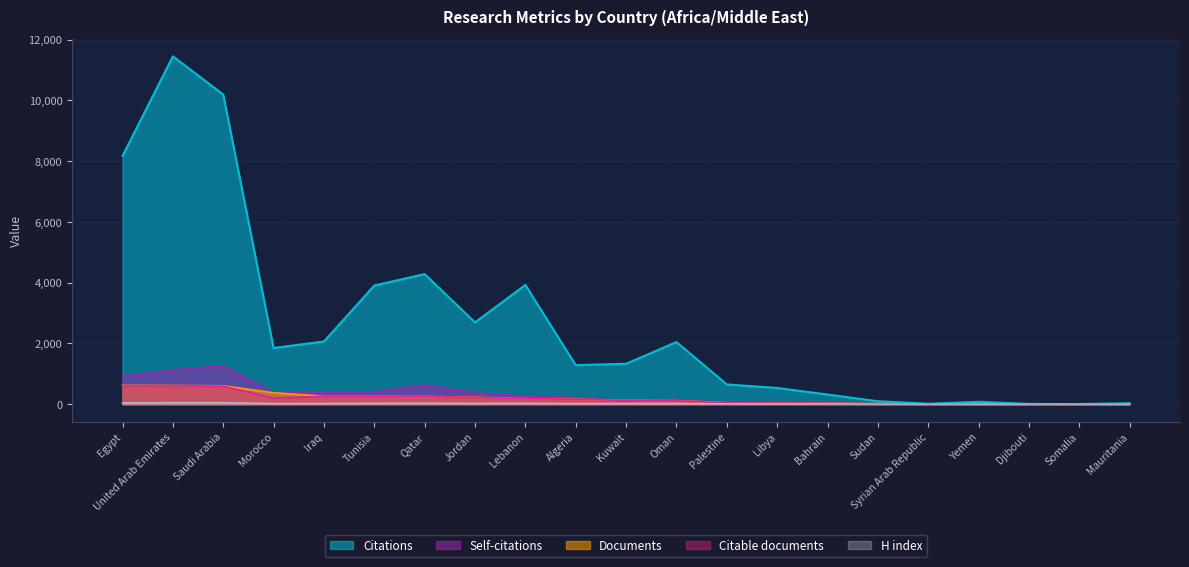

How many values in the H index series are below 20?

9